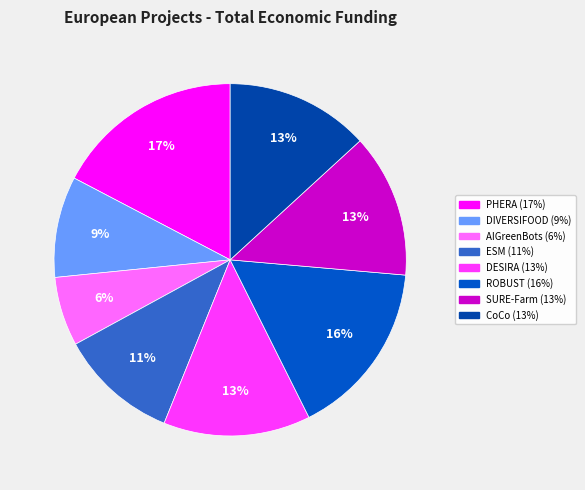

How many segments does this pie chart have?

8